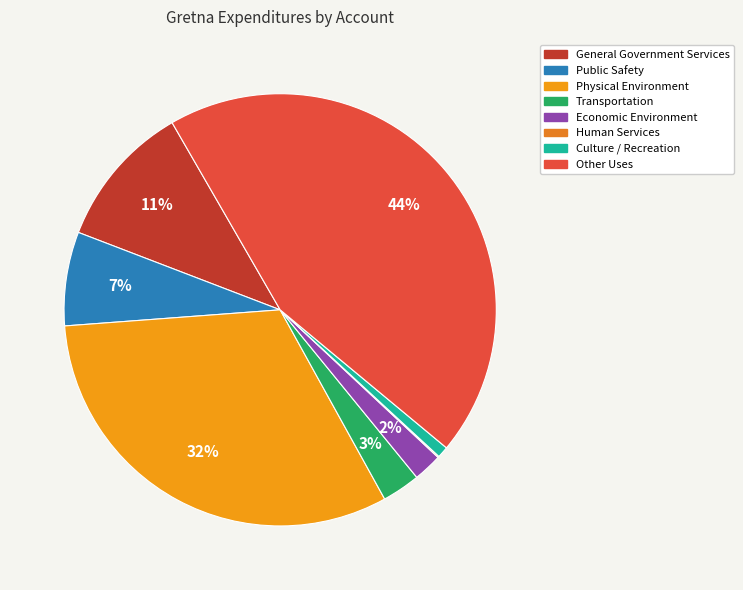

Which slice is the smallest?

Human Services